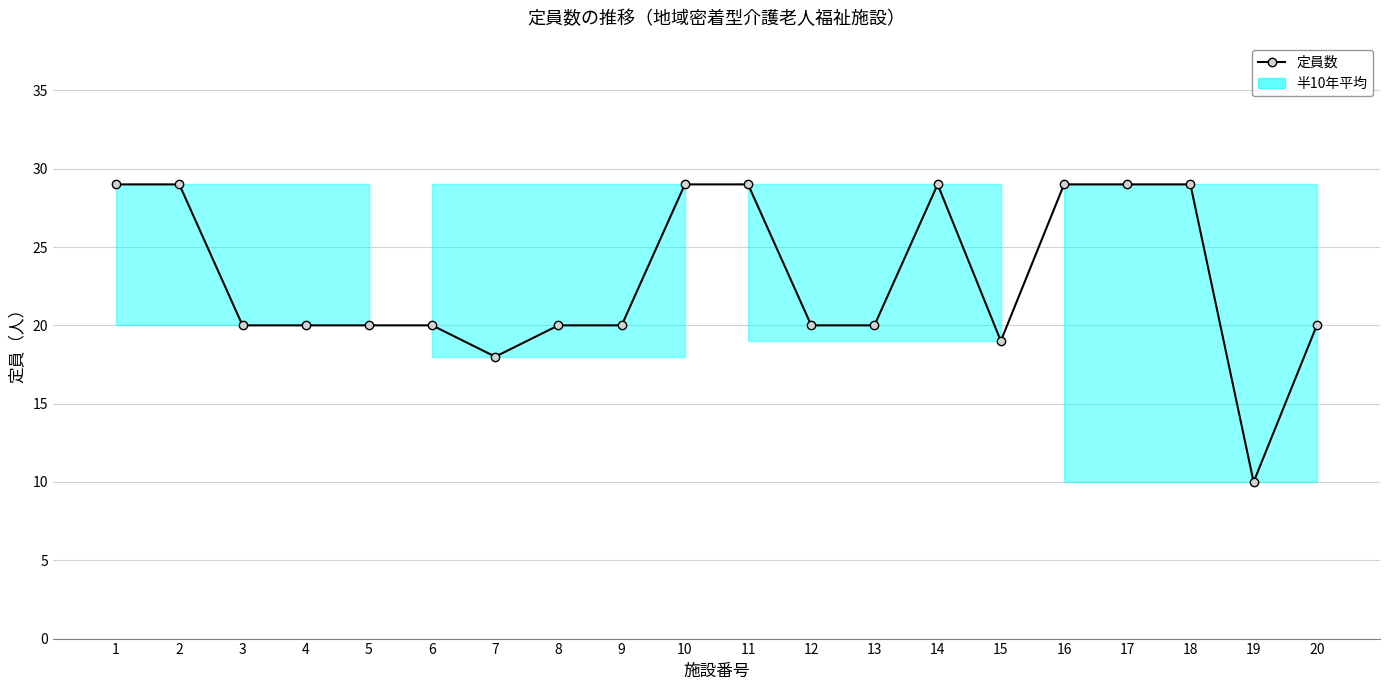

What is the approximate value at 8?

20